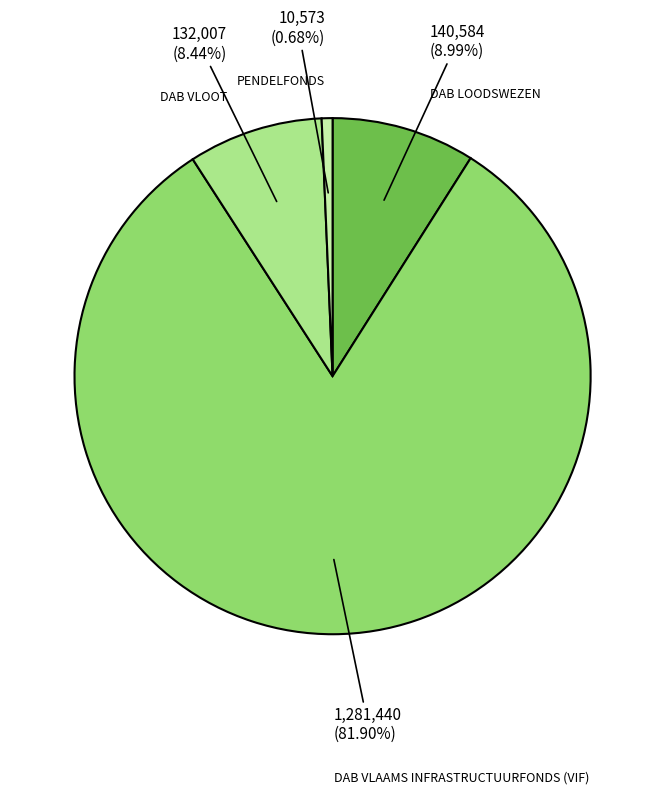

How many slices are in this pie chart?

4